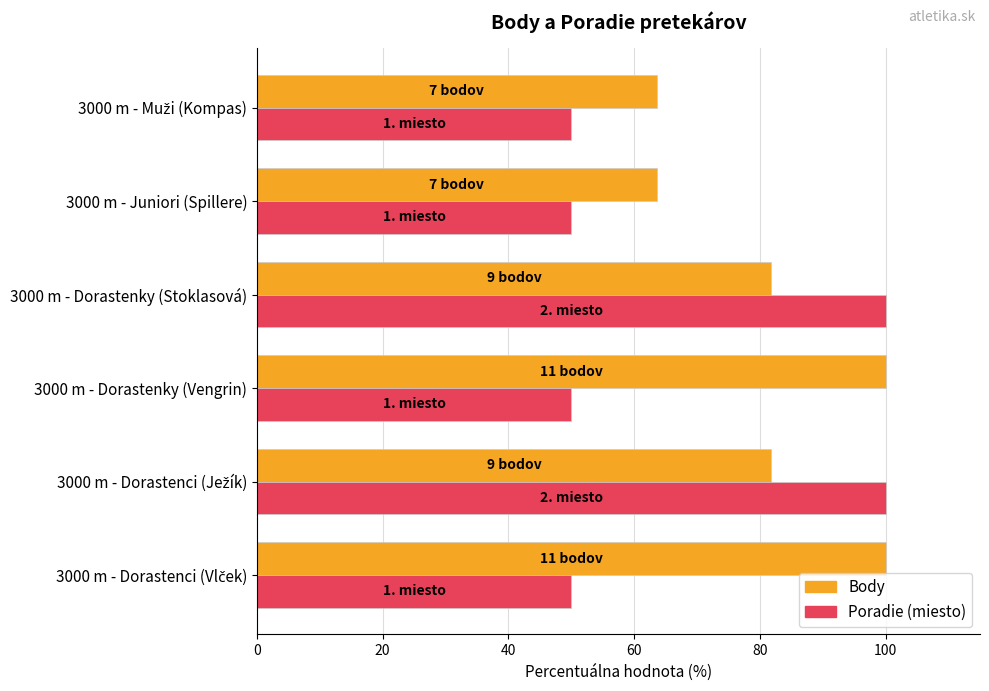

How many categories are shown in the chart?

6